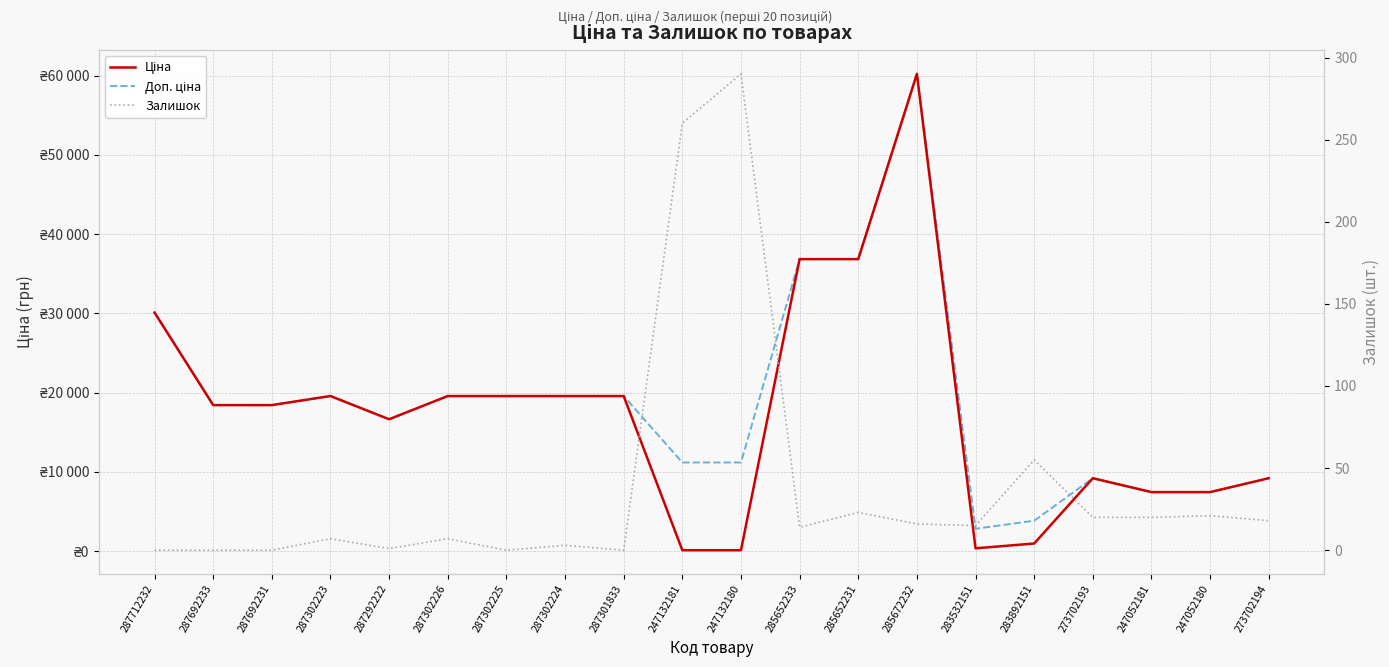

Is it true that Доп. ціна equals 19564.9 at 287302224?

True